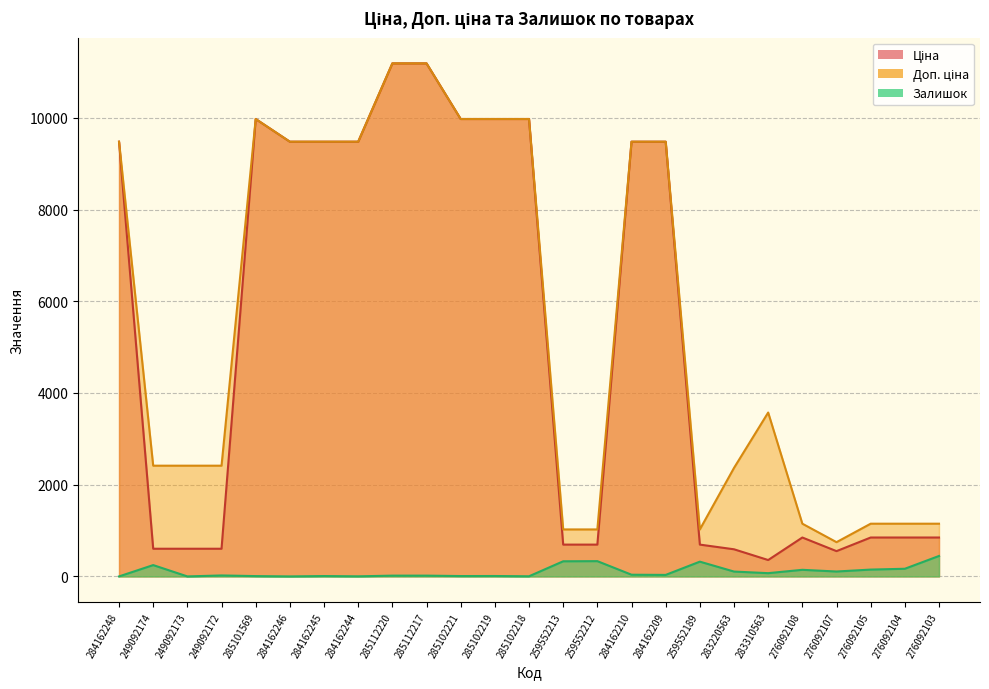

At which label does Ціна first exceed 848?

284162248